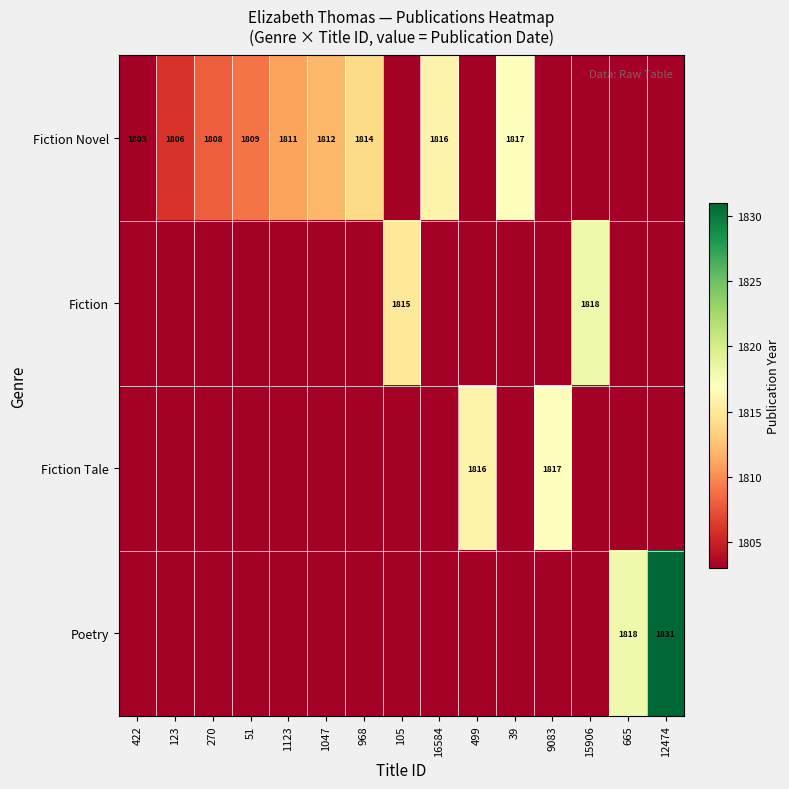

The value of Fiction Novel at 270 is 3069. True or false?

False